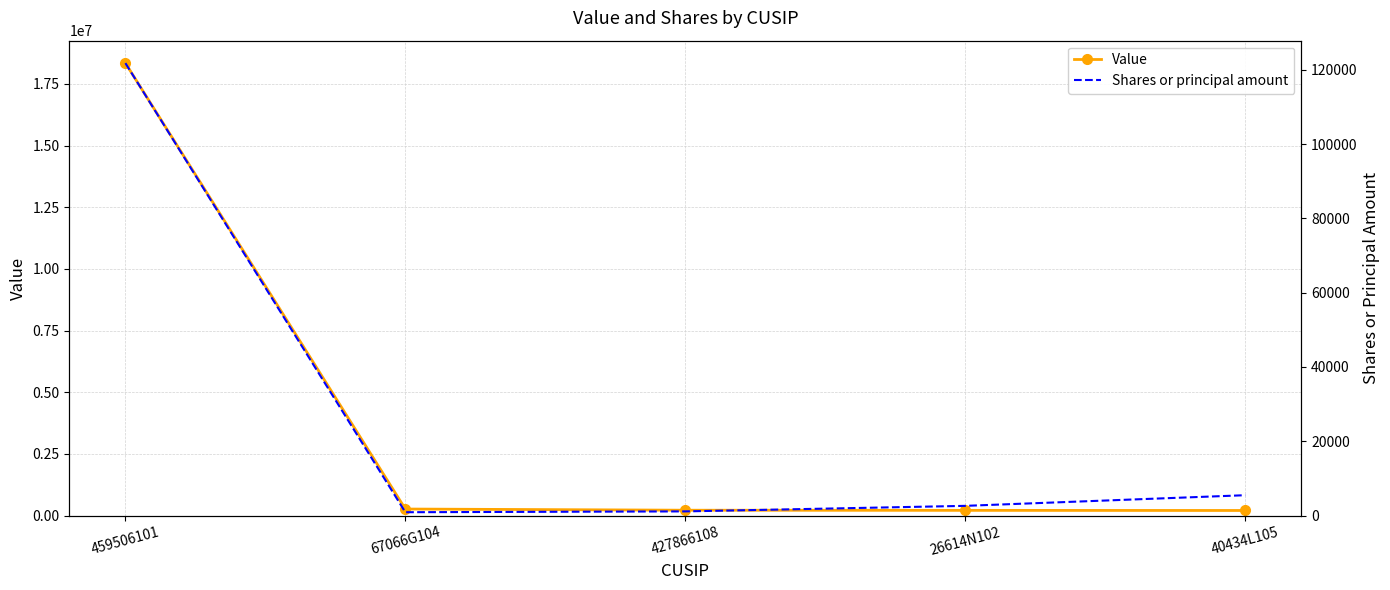

How many values in the Shares or principal amount series exceed 2614?

2